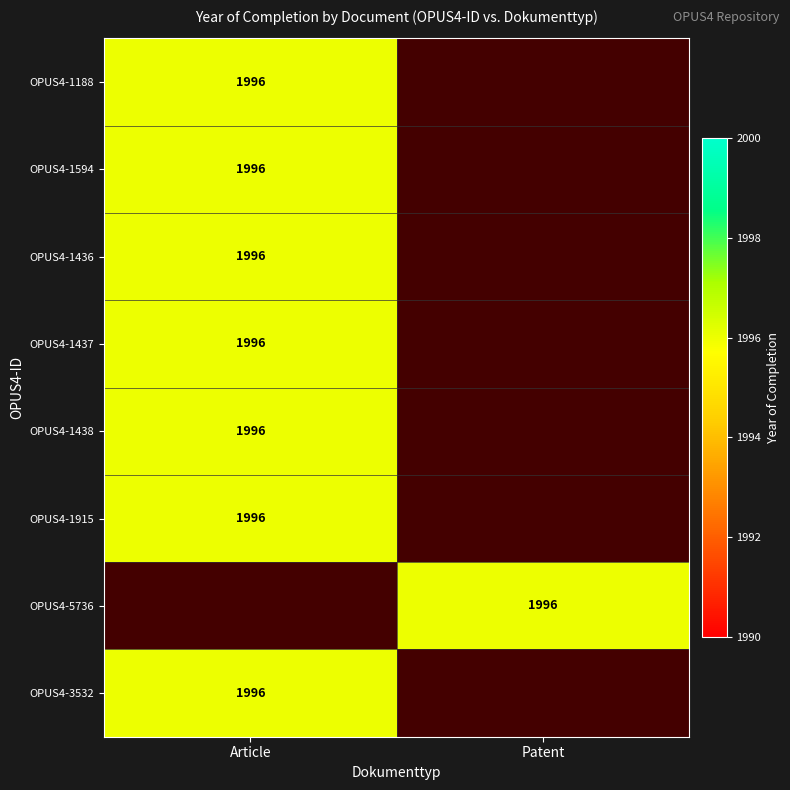

How many series are shown in this chart?

8